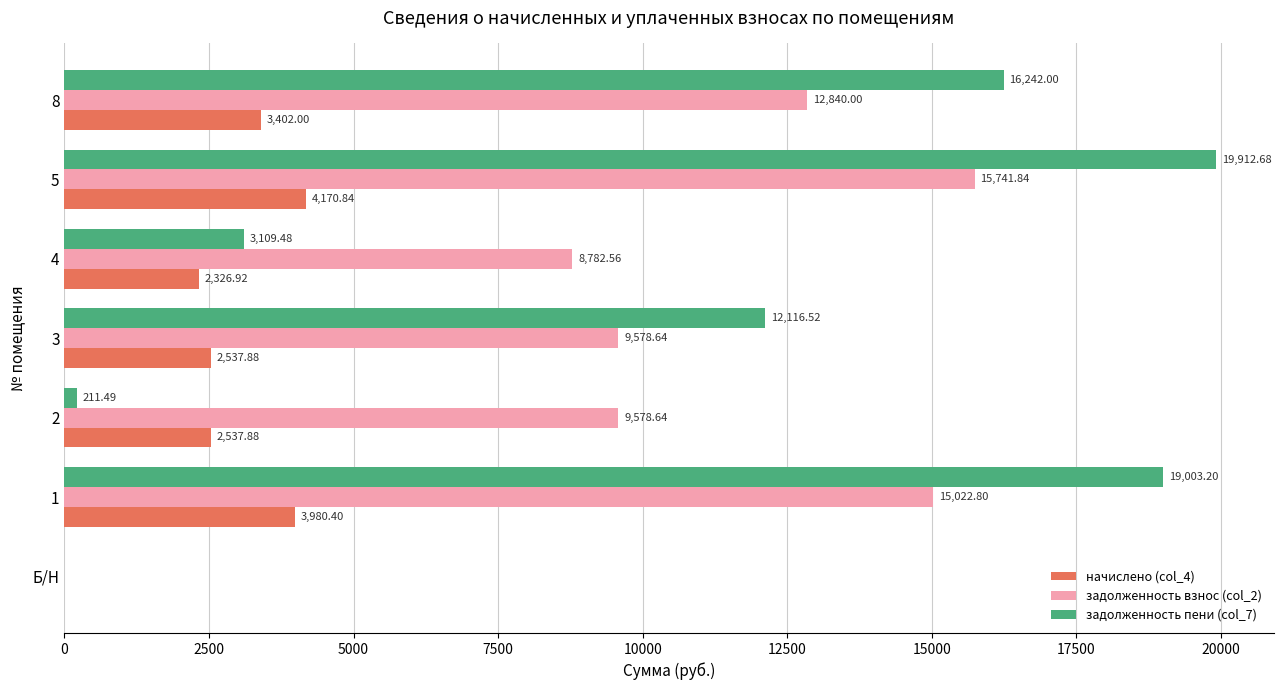

Between 2 and 5, which series saw the biggest shift?

задолженность пени (col_7)